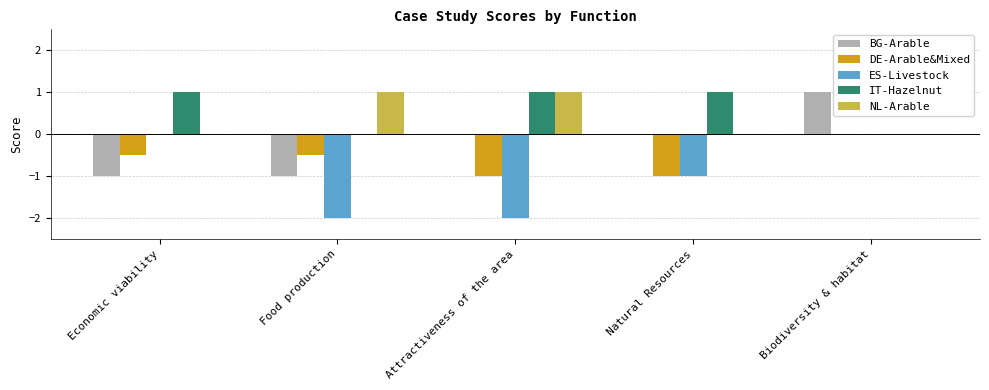

The NL-Arable series shows 0.0 at Economic viability. True or false?

True